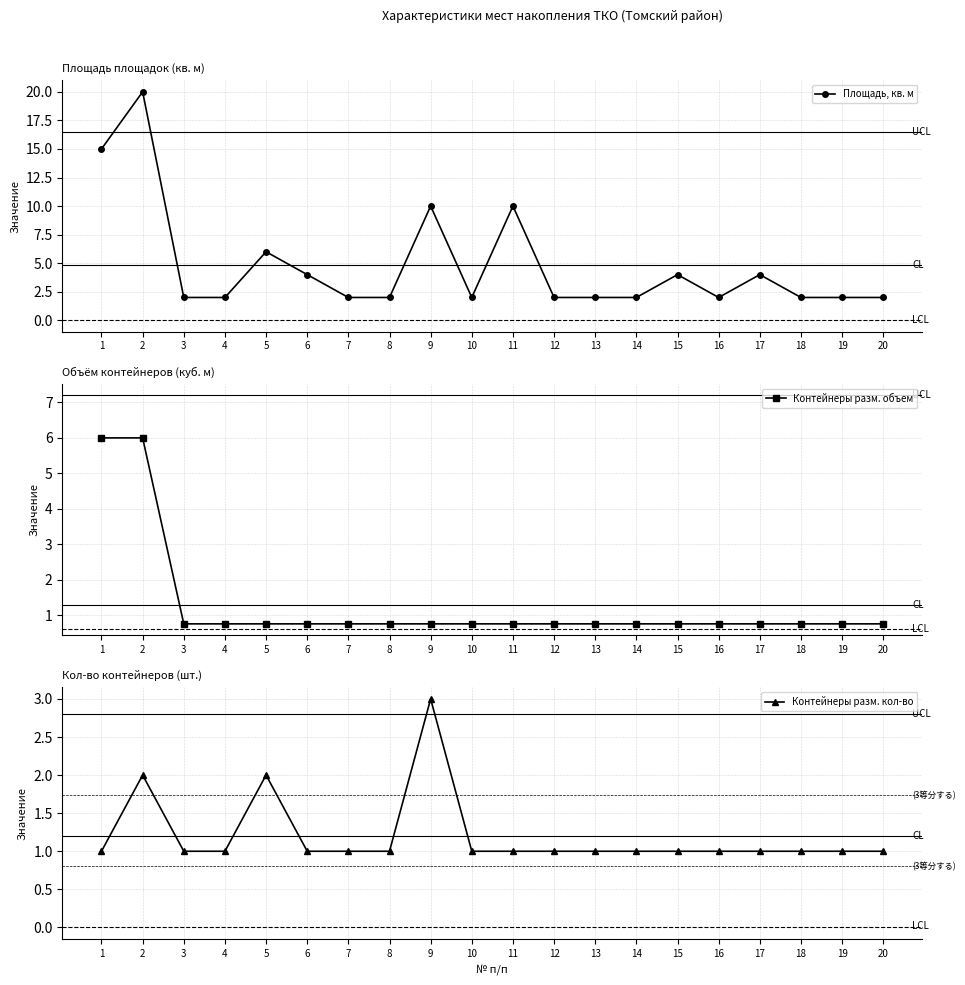

What is the sum of the Контейнеры разм. объем values at 19 and 8?

1.5